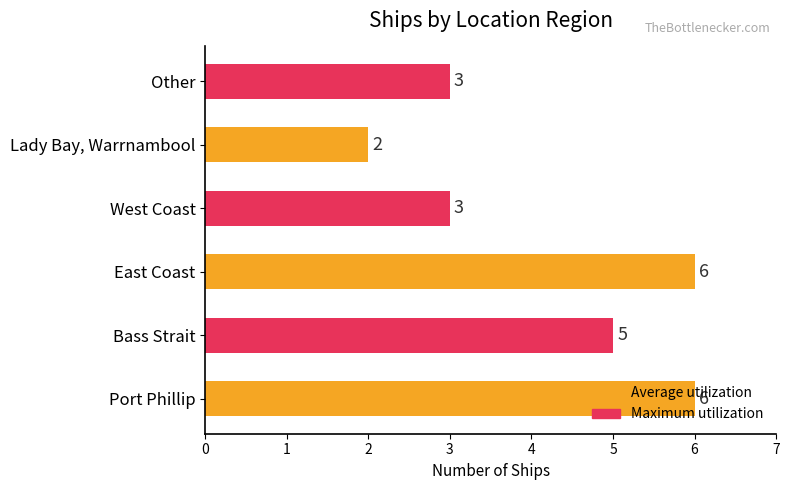

Are the bars grouped side by side (vs. stacked)?

No